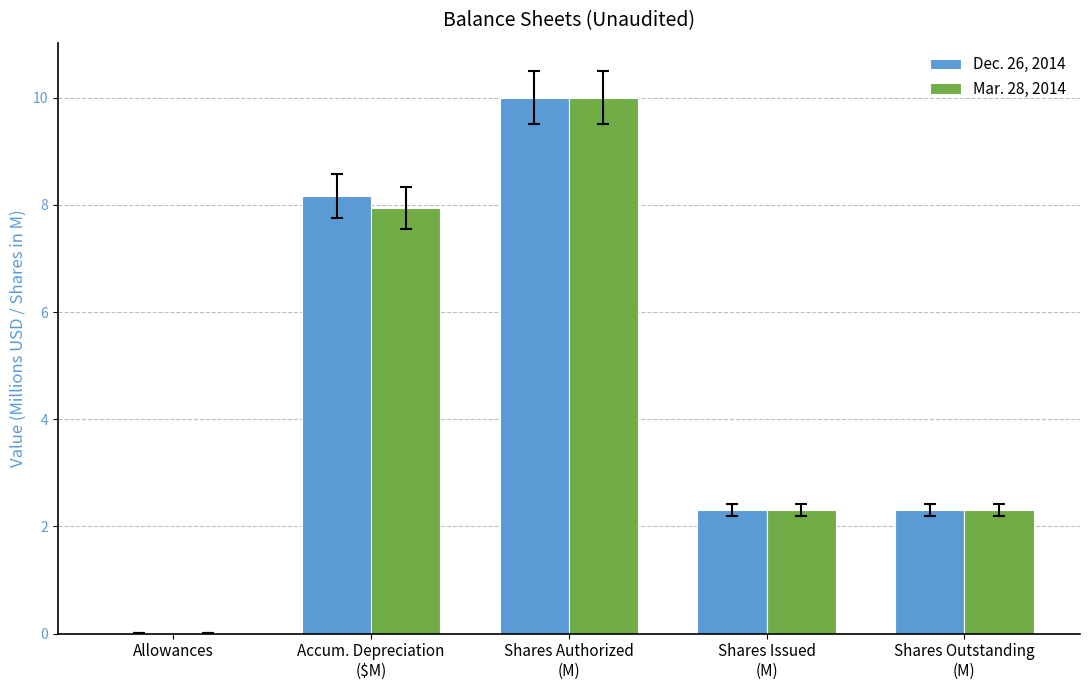

What is the maximum value for Dec. 26, 2014?

10.0